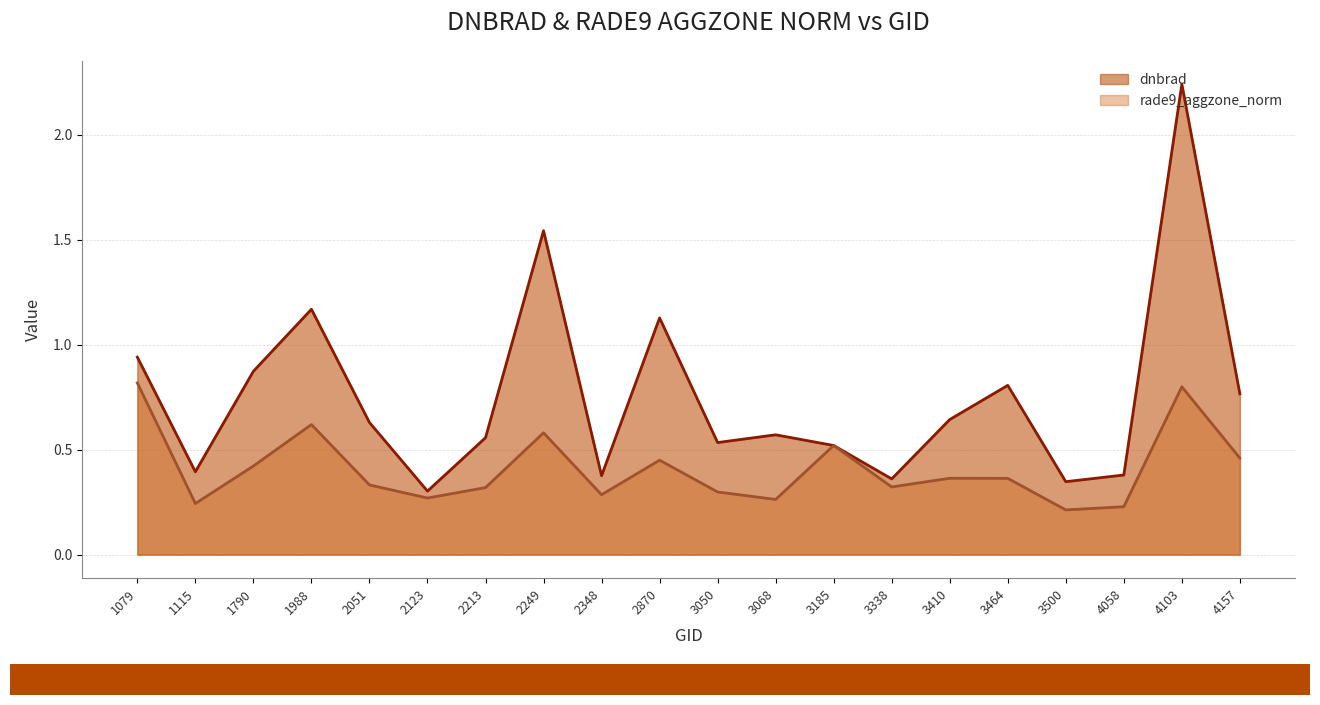

Count the rade9_aggzone_norm values in the range 0 to 1.

20